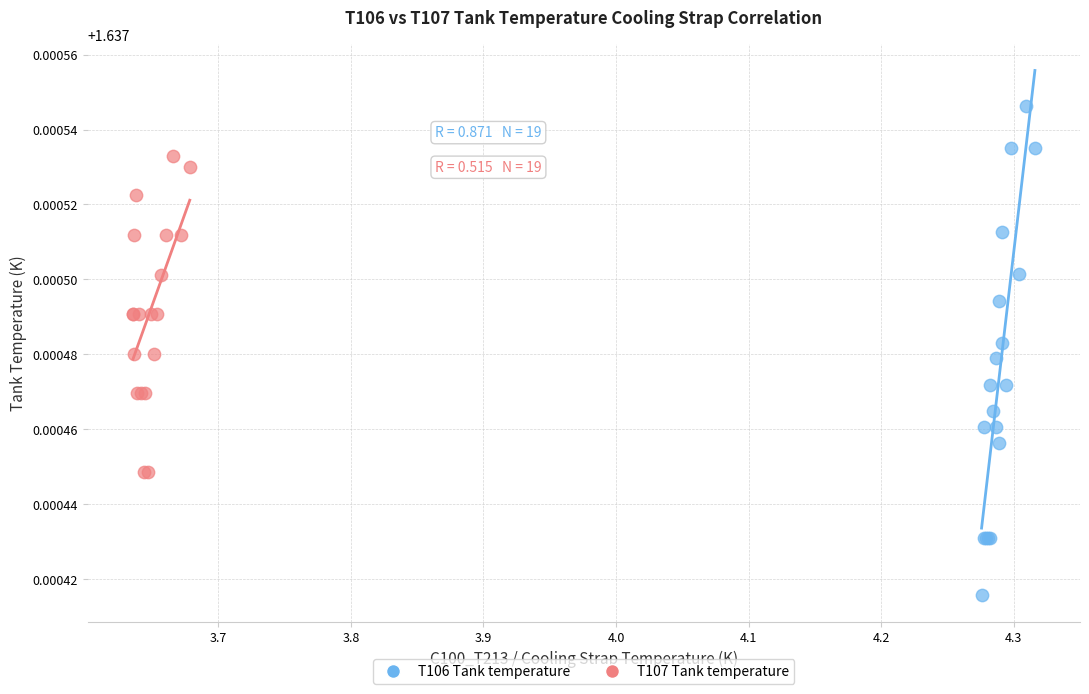

What are all the series names shown in the legend?

T106 Tank temperature, T107 Tank temperature